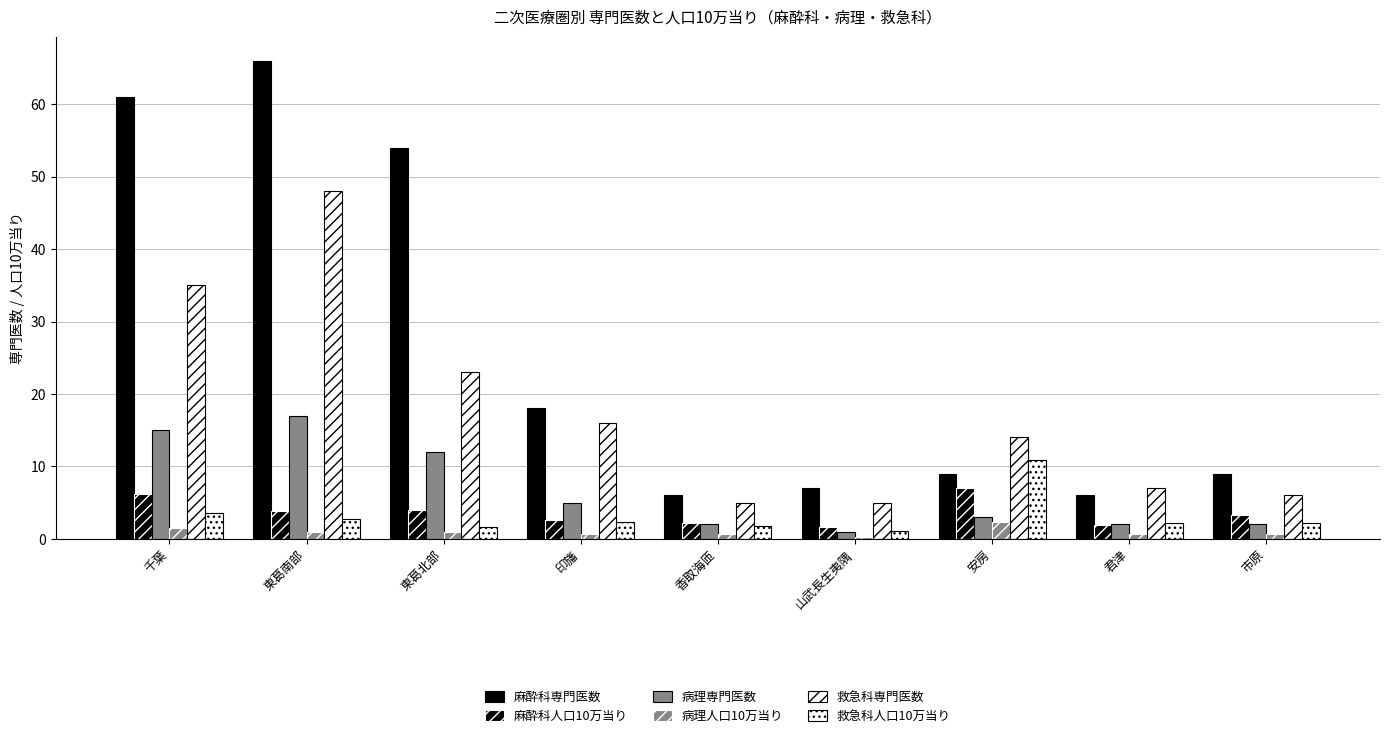

How many bars are there in each group?

6